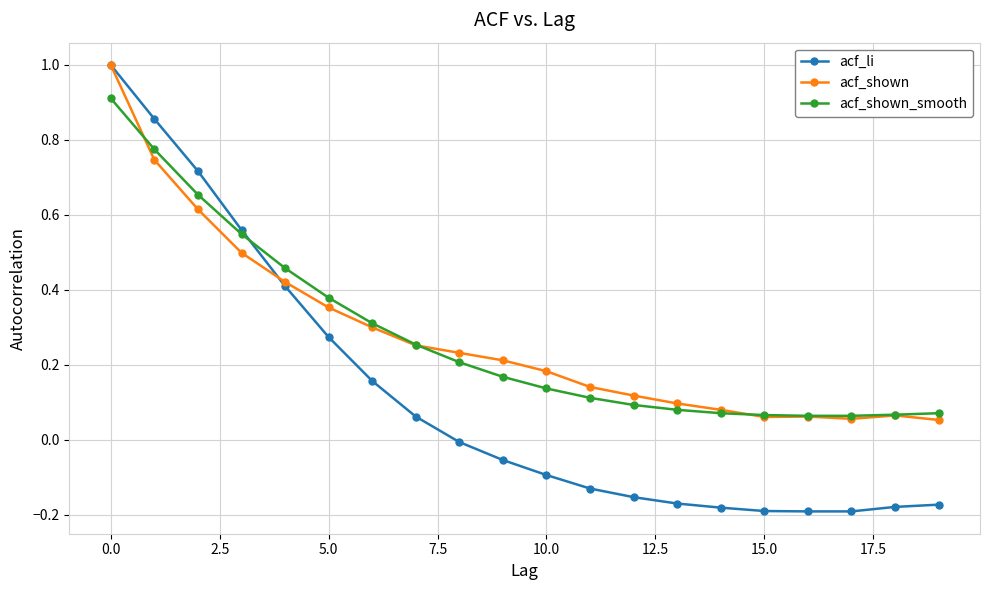

What is the greatest value displayed?

1.0